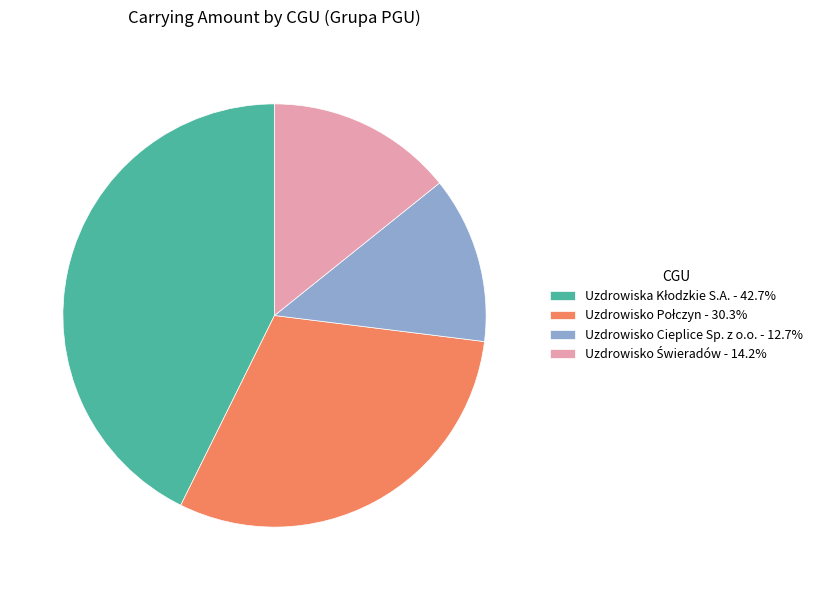

Is there a majority slice in this chart?

No